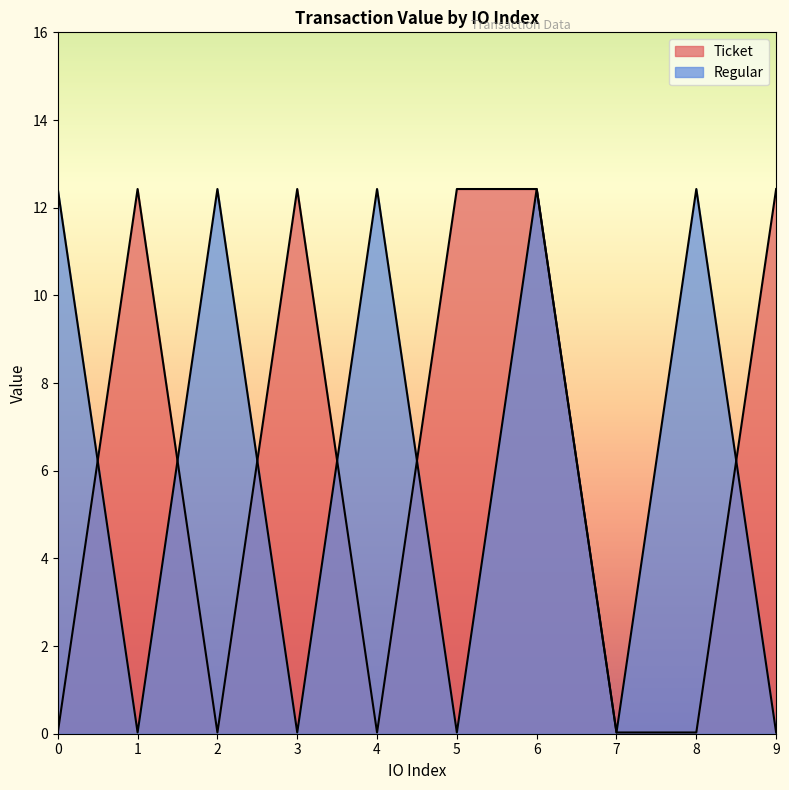

True or false: Ticket and Regular cross at least once.

True